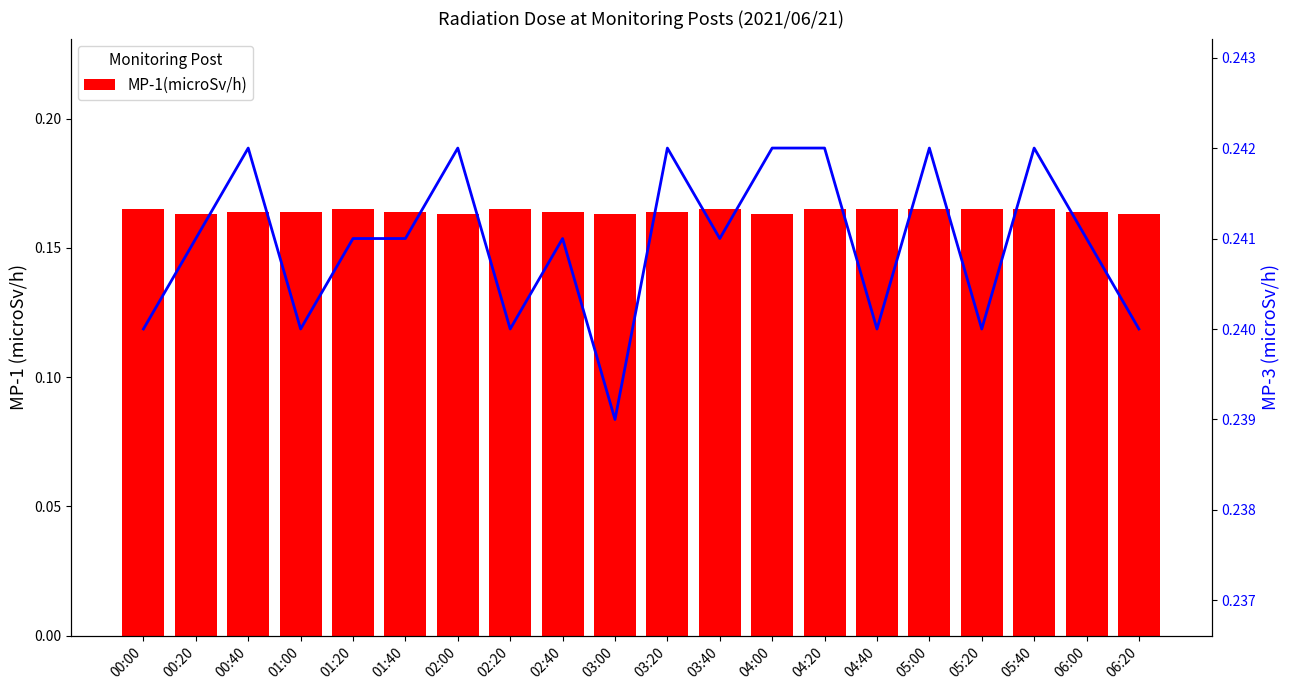

Reading left to right, transcribe all the data shown in this chart.

MP-1(microSv/h): 0.2	0.2	0.2	0.2	0.2	0.2	0.2	0.2	0.2	0.2	0.2	0.2	0.2	0.2	0.2	0.2	0.2	0.2	0.2	0.2
MP-3(microSv/h): 0.2	0.2	0.2	0.2	0.2	0.2	0.2	0.2	0.2	0.2	0.2	0.2	0.2	0.2	0.2	0.2	0.2	0.2	0.2	0.2